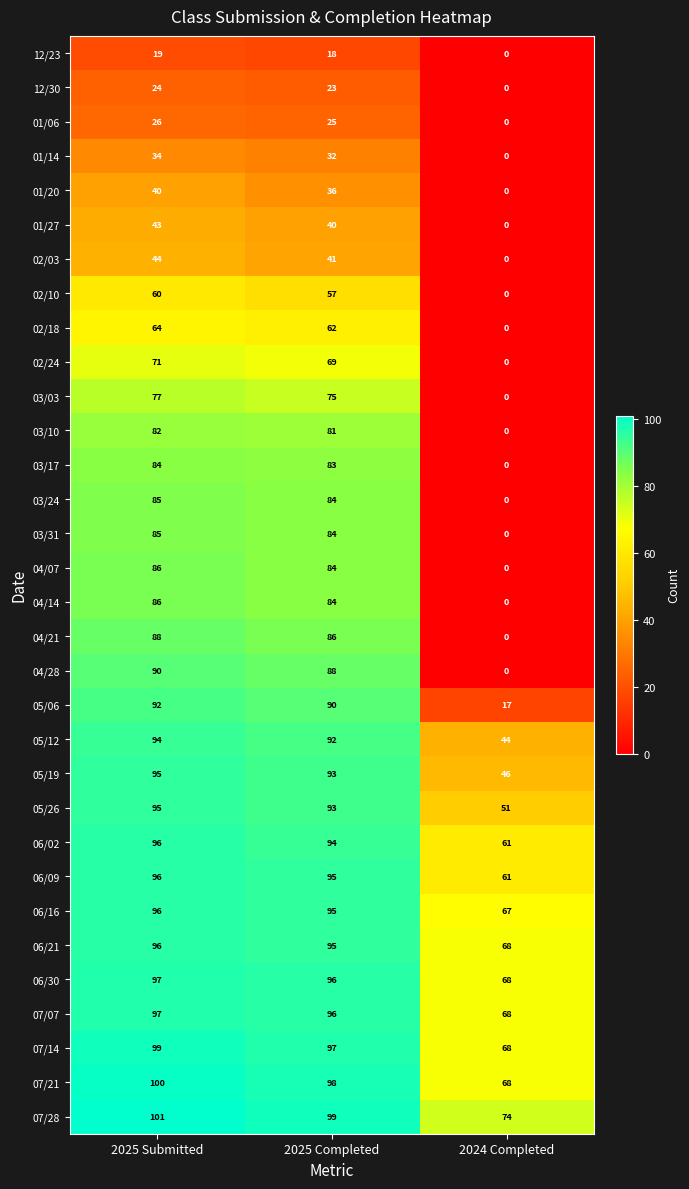

List the labels in order of 02/10 value, largest first.

2025 Submitted, 2025 Completed, 2024 Completed